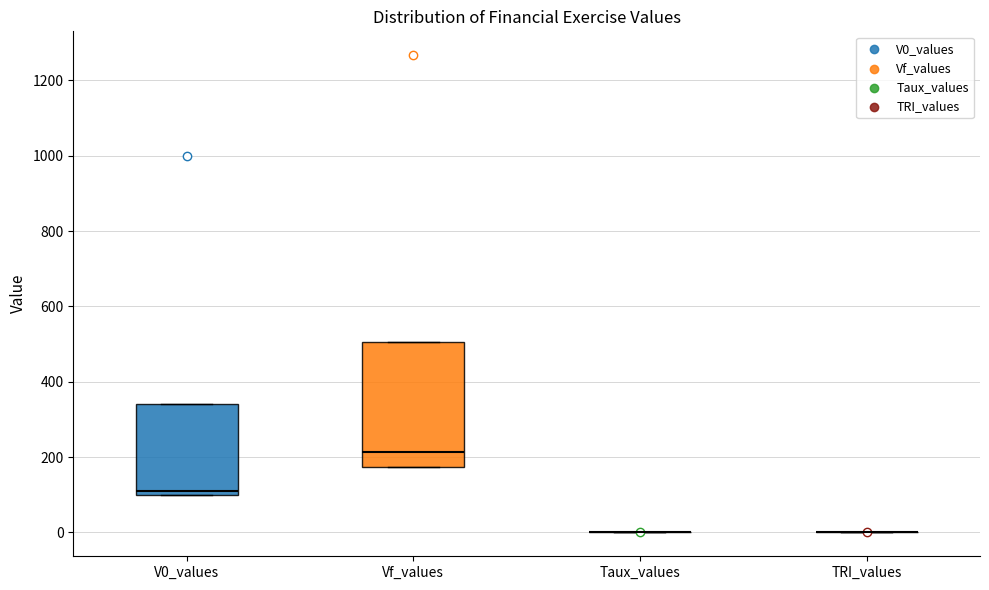

Which box is the tallest, from its lower edge to its upper edge?

Vf_values